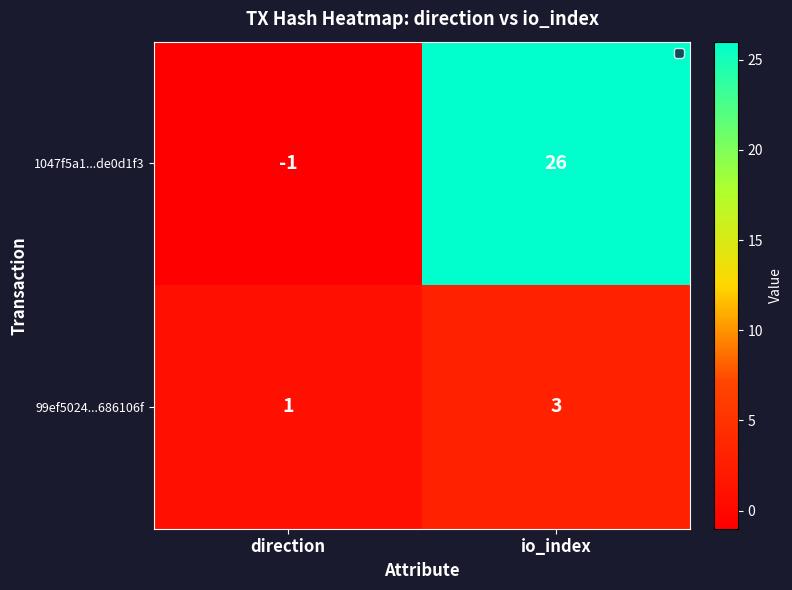

List the series in order of their peak value, lowest first.

99ef5024...686106f, 1047f5a1...de0d1f3